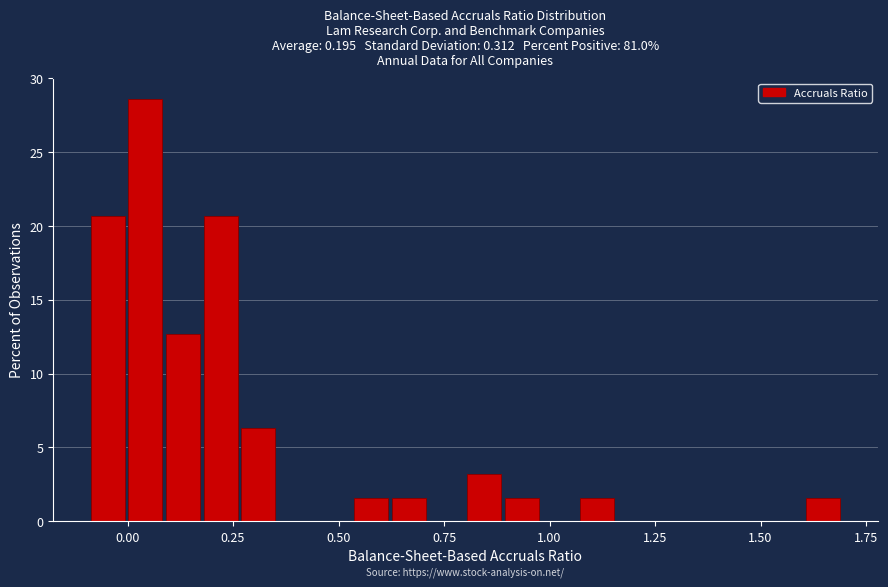

Around what value on the x-axis is the tallest bar? Give the approximate position of its centre, as read against the axis.

0.05